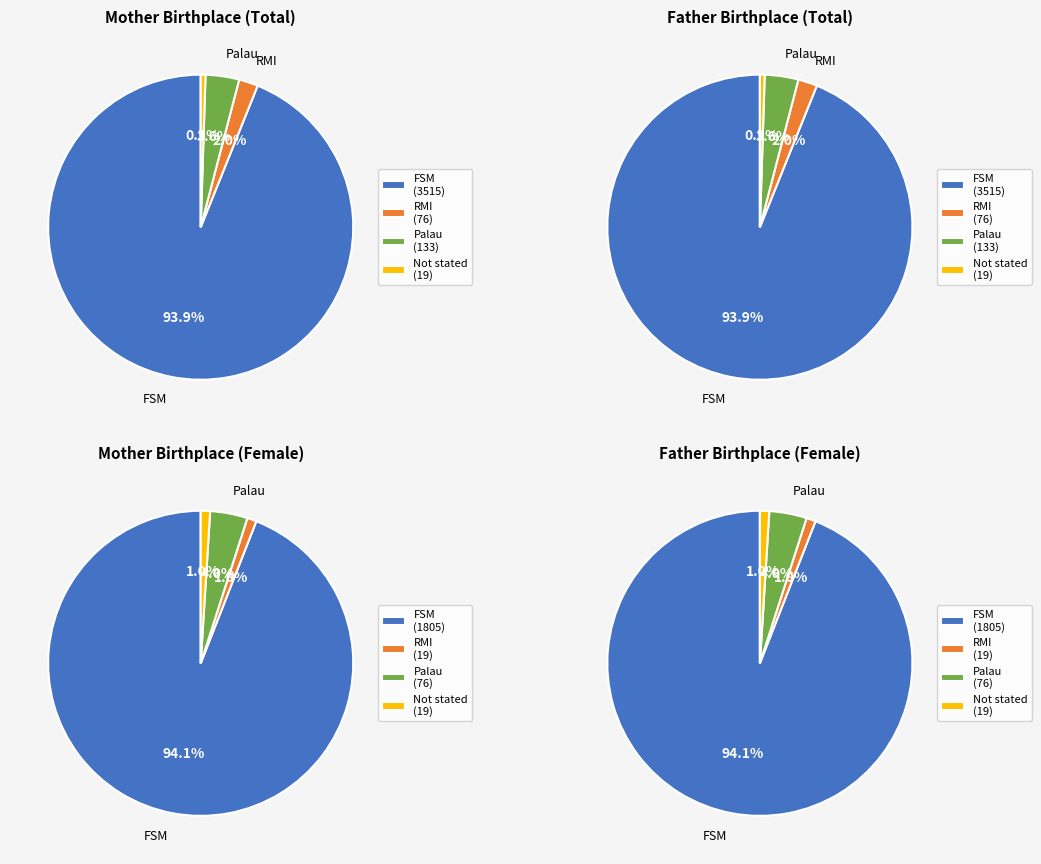

Which series has the largest range (max minus min)?

Mother BP